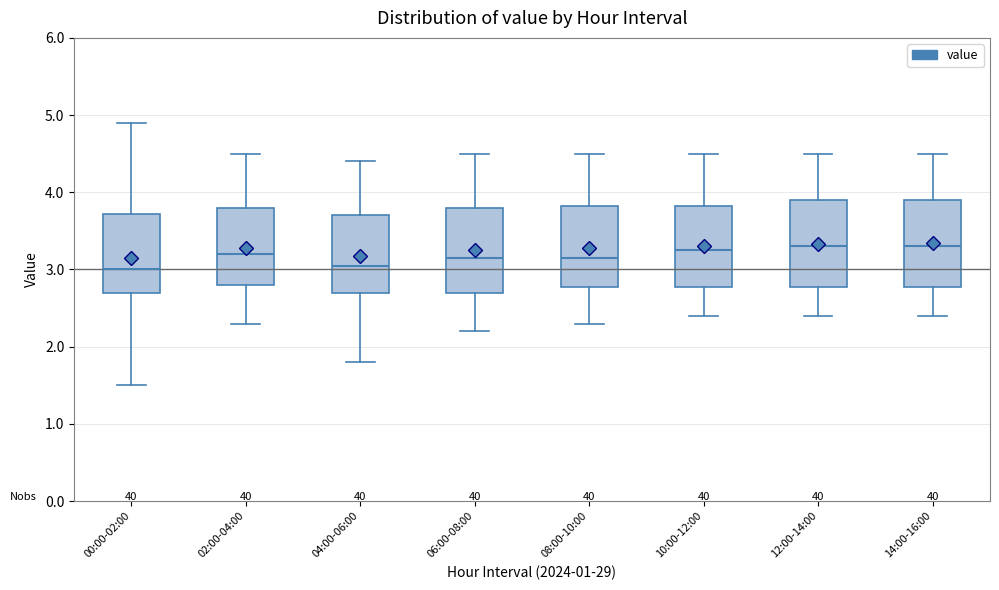

Reading left to right, transcribe this box plot: for each box, give where its median line is, the range the box spans, and where its two whiskers end, as read against the y-axis. The values are not printed on the chart, so give them approximately, as read against the axis.

00:00-02:00: median 3.0, box 2.7 to 3.7, whiskers 1.5 to 4.9
02:00-04:00: median 3.2, box 2.8 to 3.8, whiskers 2.3 to 4.5
04:00-06:00: median 3.1, box 2.7 to 3.7, whiskers 1.8 to 4.4
06:00-08:00: median 3.2, box 2.7 to 3.8, whiskers 2.2 to 4.5
08:00-10:00: median 3.2, box 2.8 to 3.8, whiskers 2.3 to 4.5
10:00-12:00: median 3.3, box 2.8 to 3.8, whiskers 2.4 to 4.5
12:00-14:00: median 3.3, box 2.8 to 3.9, whiskers 2.4 to 4.5
14:00-16:00: median 3.3, box 2.8 to 3.9, whiskers 2.4 to 4.5